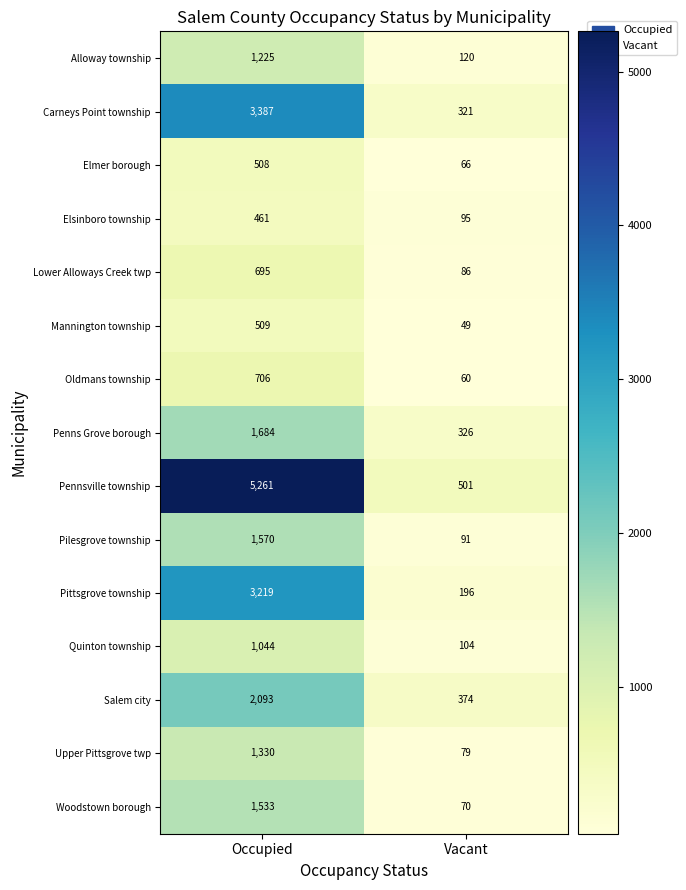

What is the difference between the Lower Alloways Creek twp values at Occupied and Vacant?

609